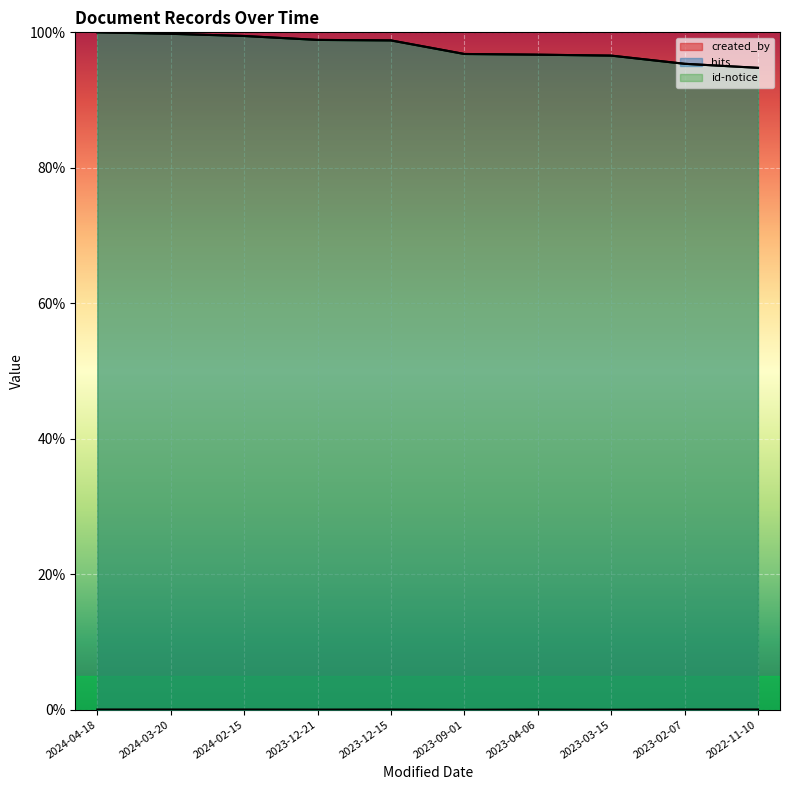

What is the difference between the highest and lowest values at 2024-02-15?

99.4